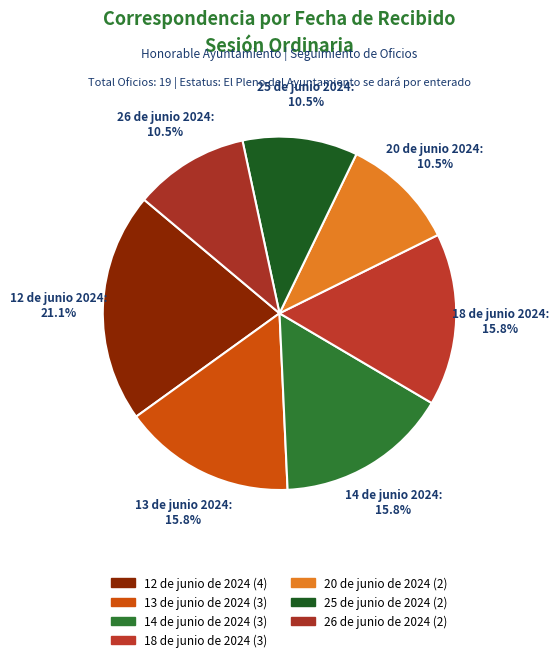

How many slices are in this pie chart?

7